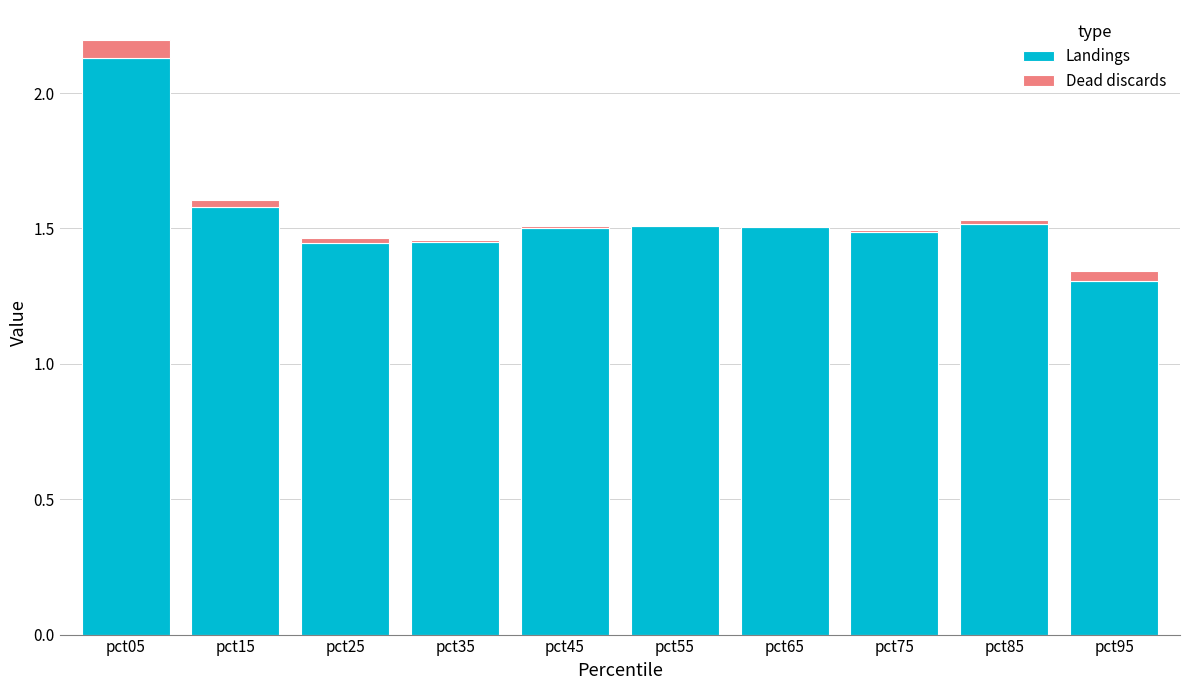

At which label does Landings reach its peak?

pct05